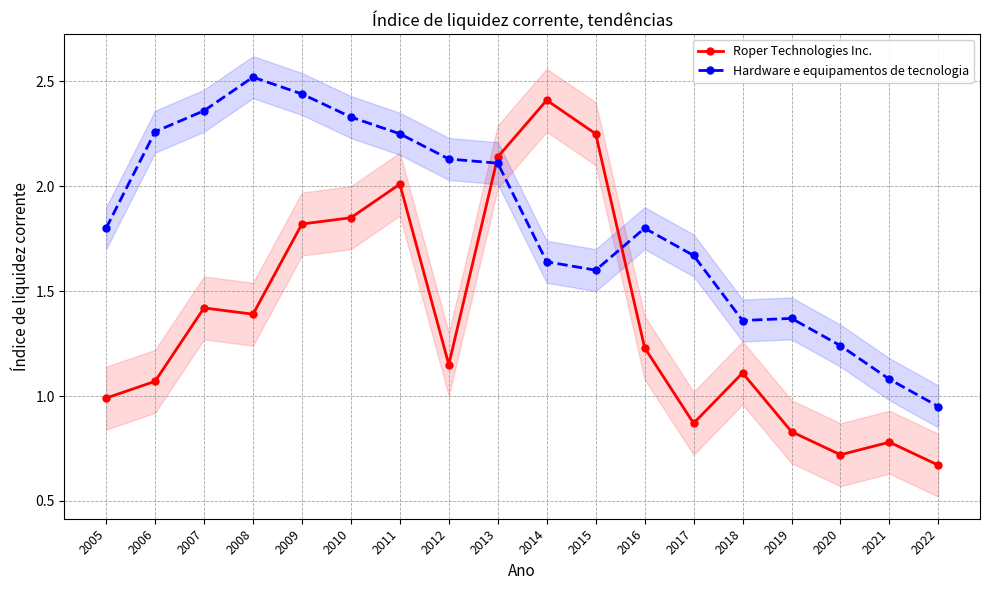

What is the spread (max minus min) of values at 2012?

1.0